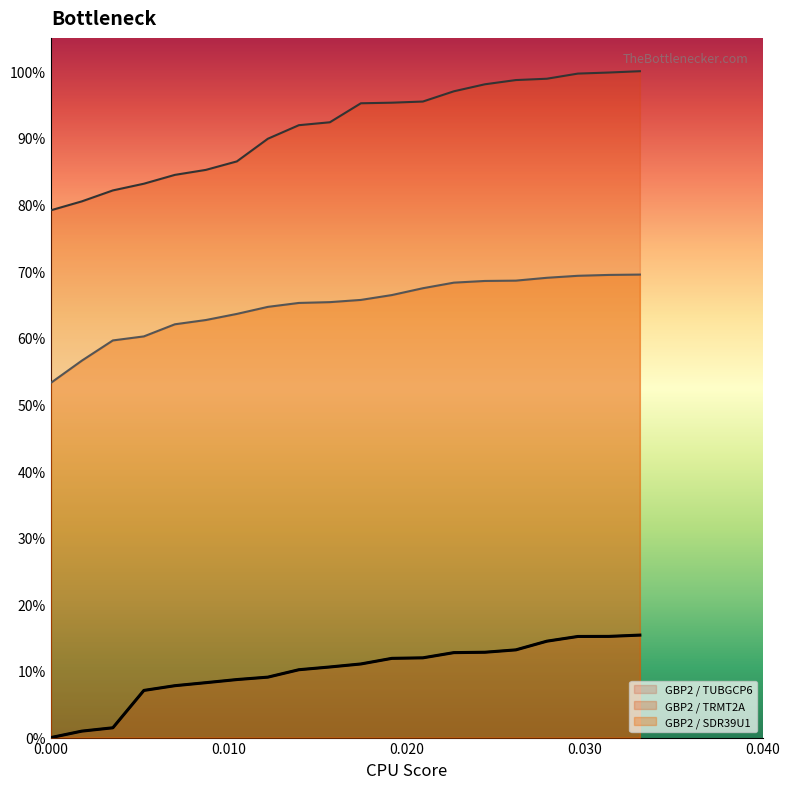

True or false: GBP2 / TRMT2A and GBP2 / TUBGCP6 cross at least once.

False